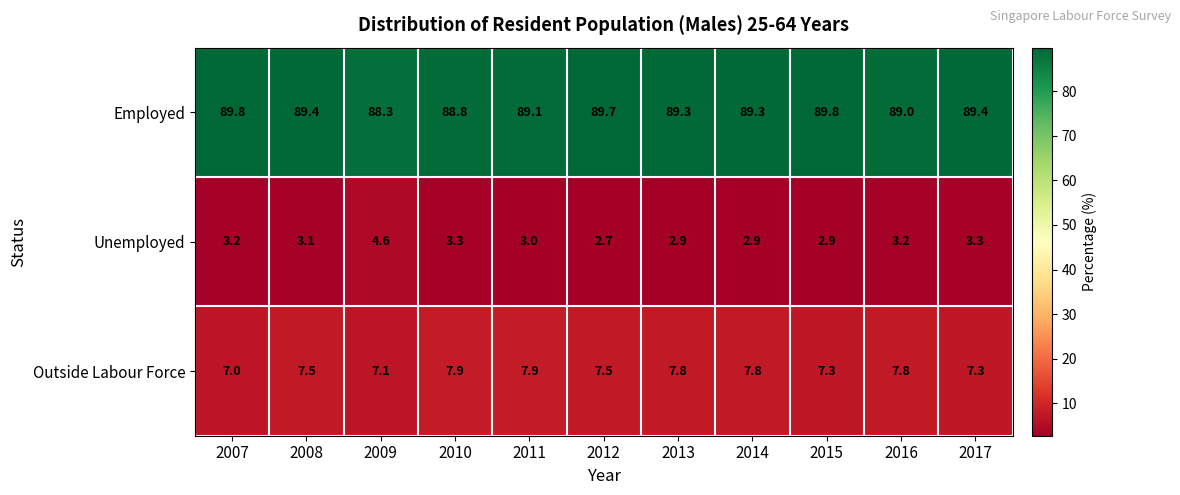

Read the Unemployed value at 2014.

2.9